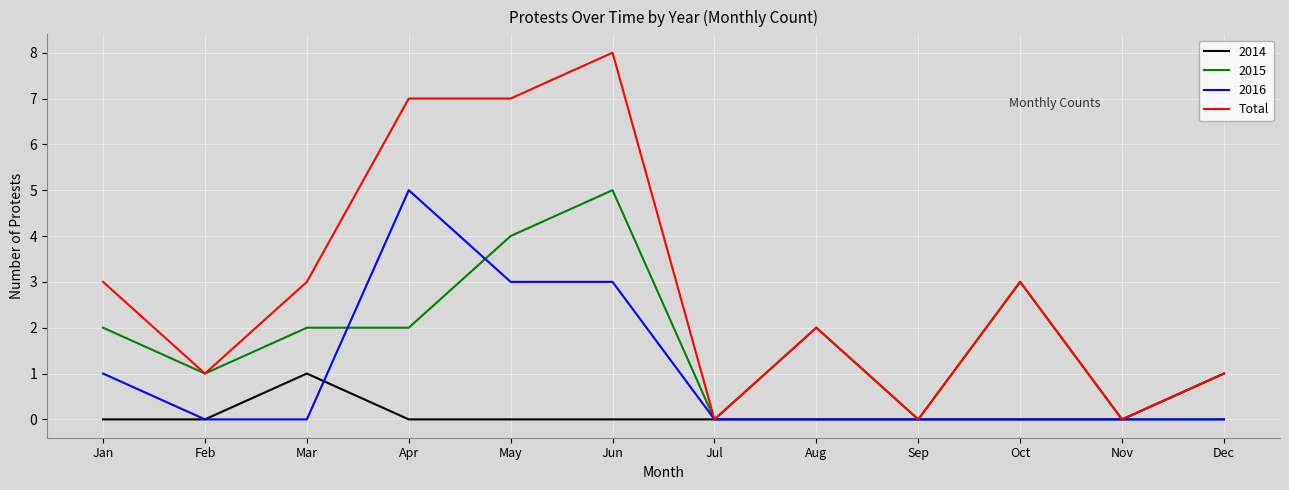

What is the maximum value shown in the chart?

8